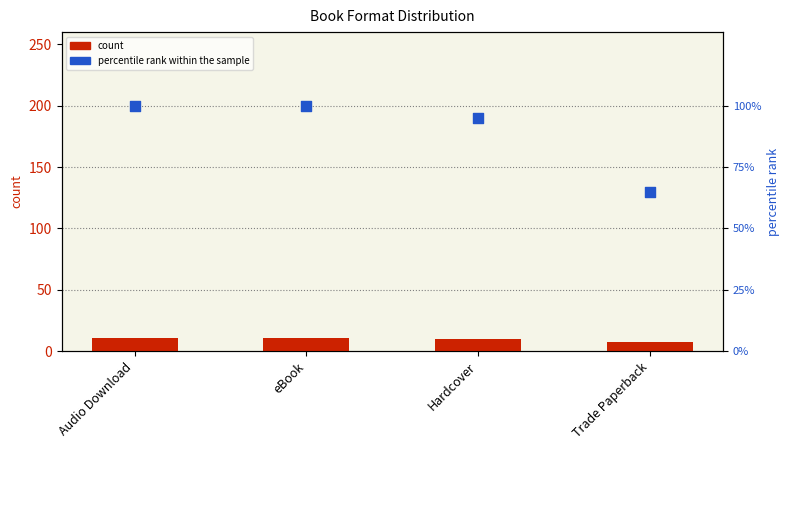

Which series has the largest Y range (max minus min)?

percentile rank within the sample